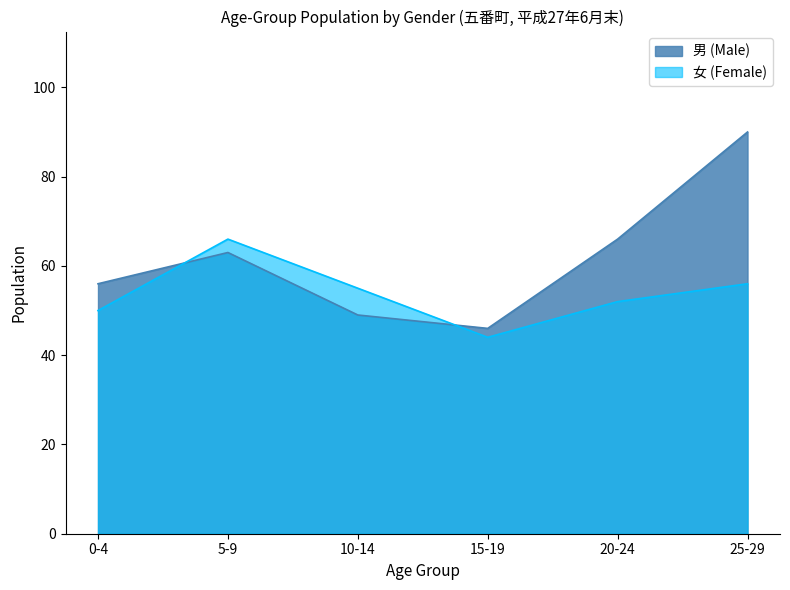

Rank the series by their maximum value, from highest to lowest.

男 (Male), 女 (Female)